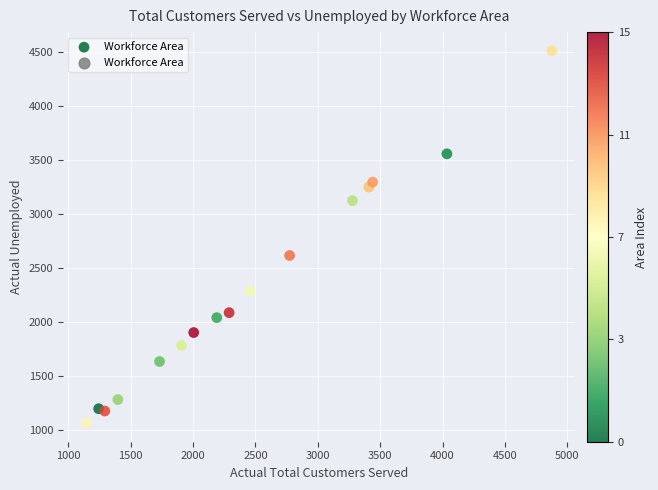

What is the range of Y values (max minus min)?

3446